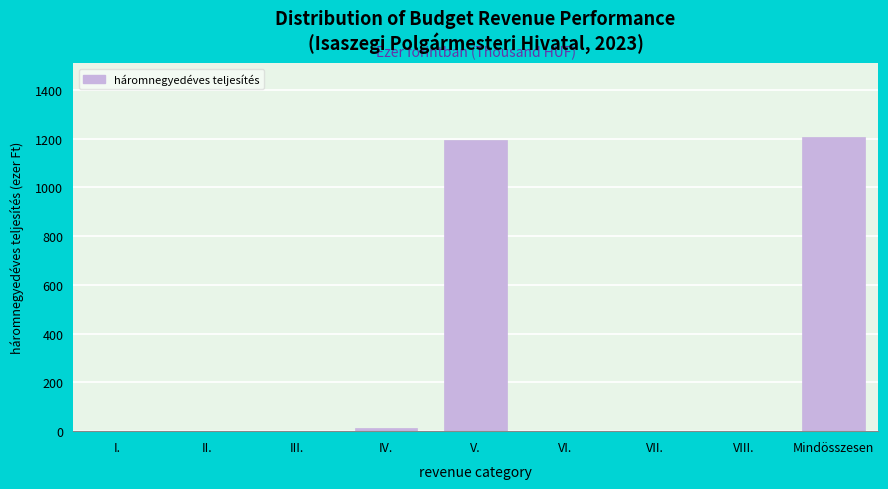

Reading left to right, what are all the values shown in this chart?

I.=0	II.=0	III.=0	IV.=13	V.=1195	VI.=0	VII.=0	VIII.=0	Mindösszesen=1208